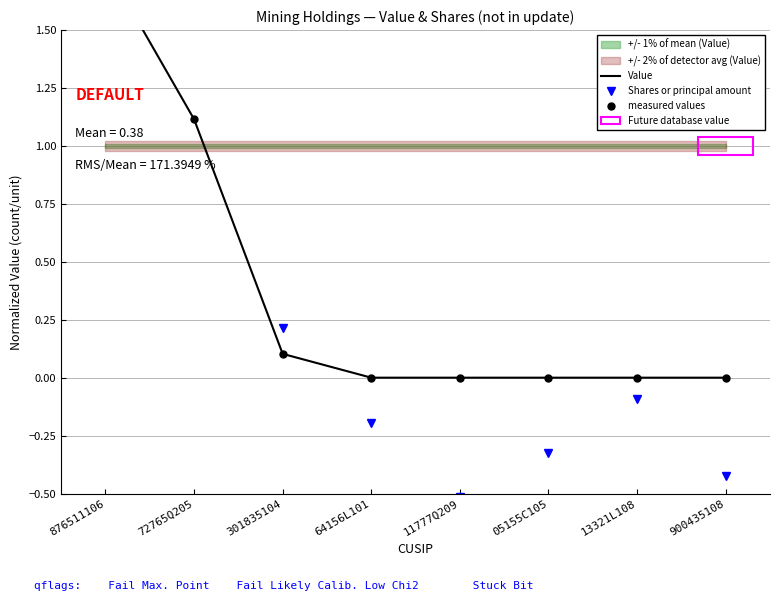

What is the label of the 8th point from the left?

900435108